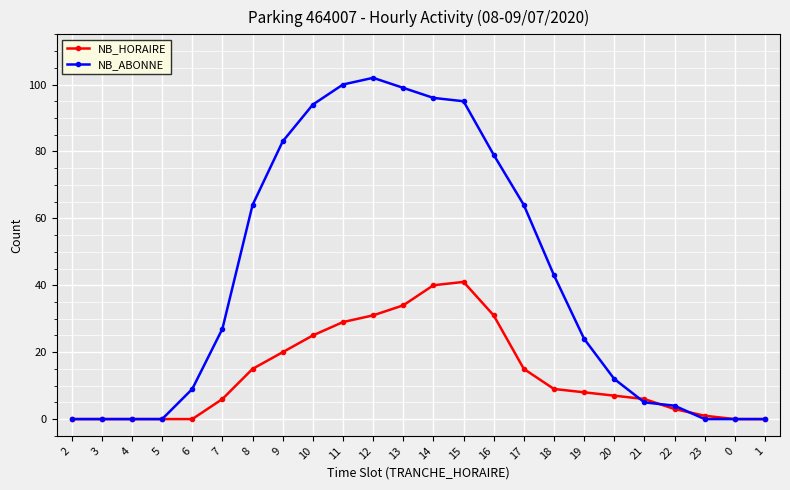

How many data points in NB_ABONNE are less than 27?

12